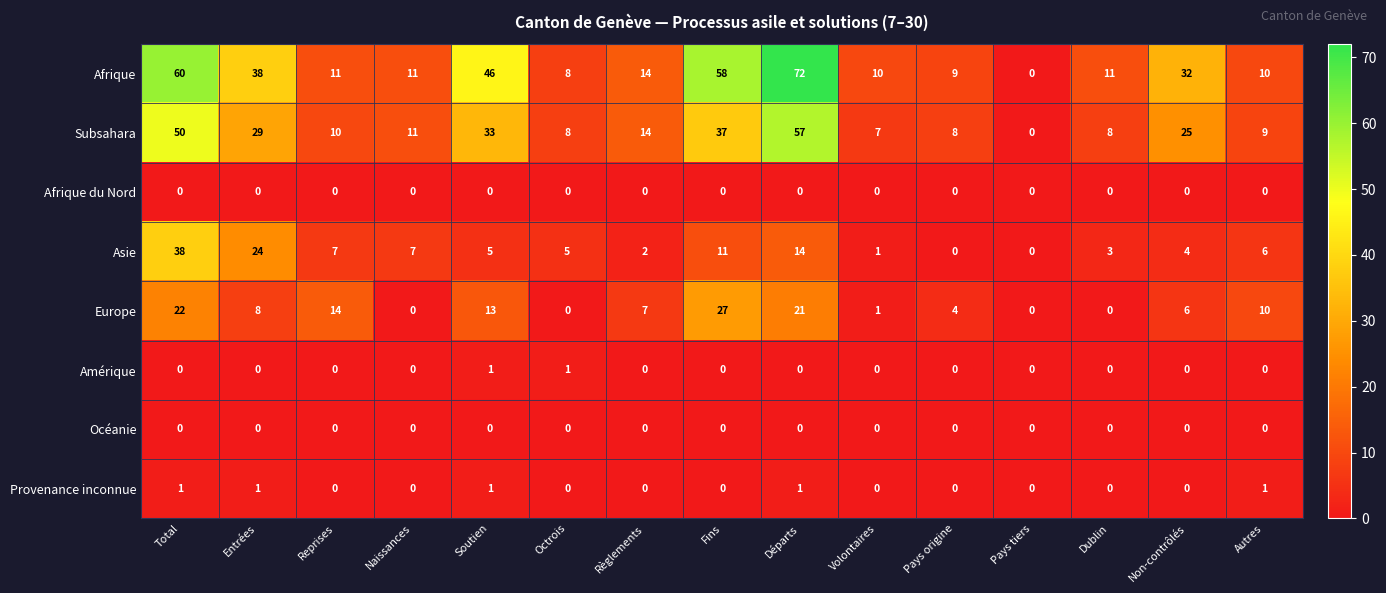

What is the difference between the maximum and minimum values in the Afrique series?

72